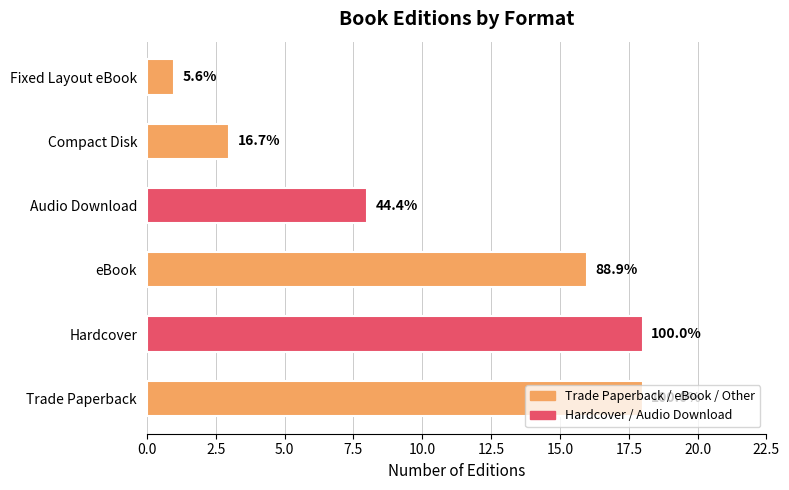

Does the chart contain any negative values?

No